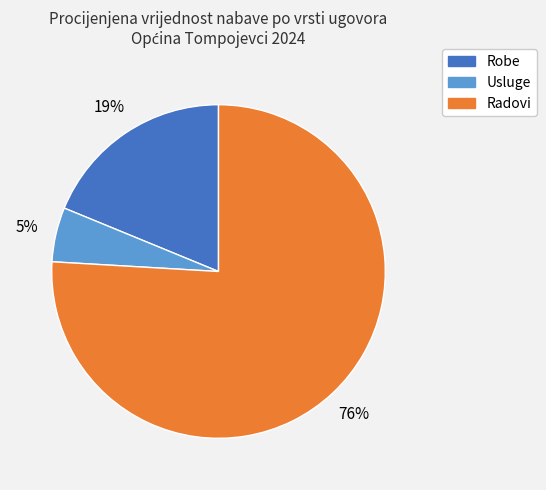

Which slice is the largest?

Radovi